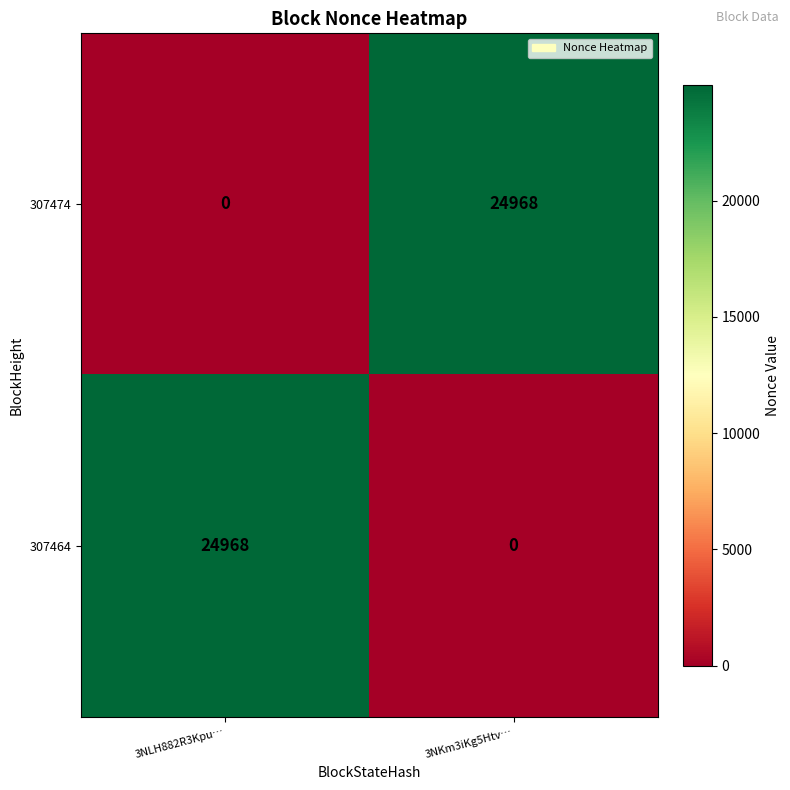

How many distinct data groups are displayed?

2